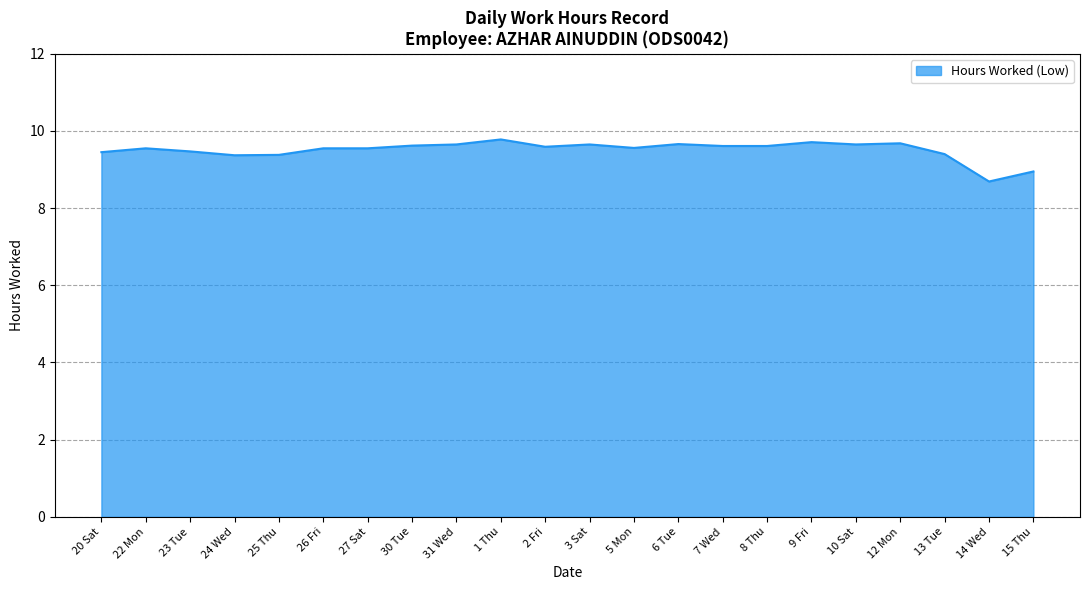

What is the smallest value displayed?

8.7